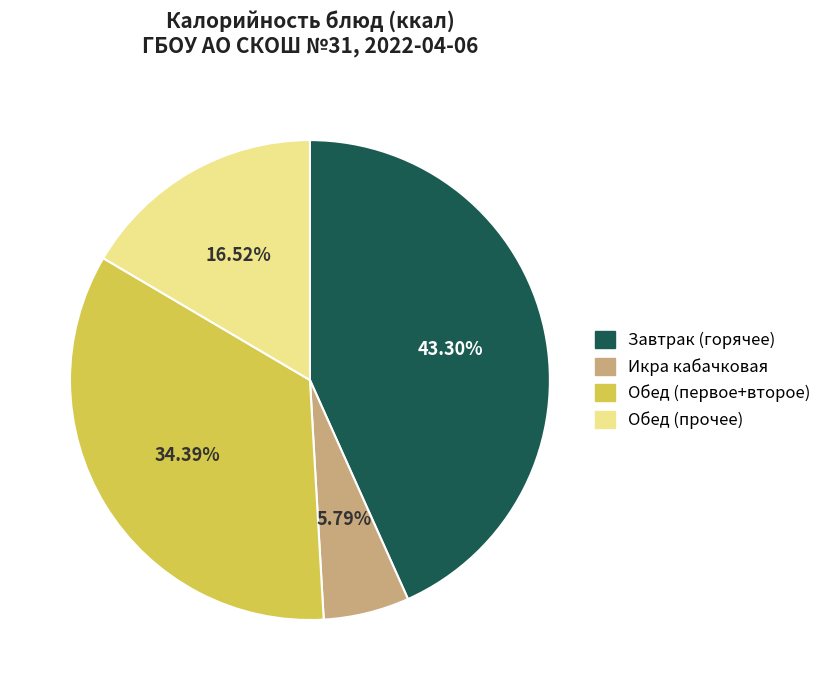

Combined, do Обед (прочее) and Икра кабачковая account for over 50%?

No